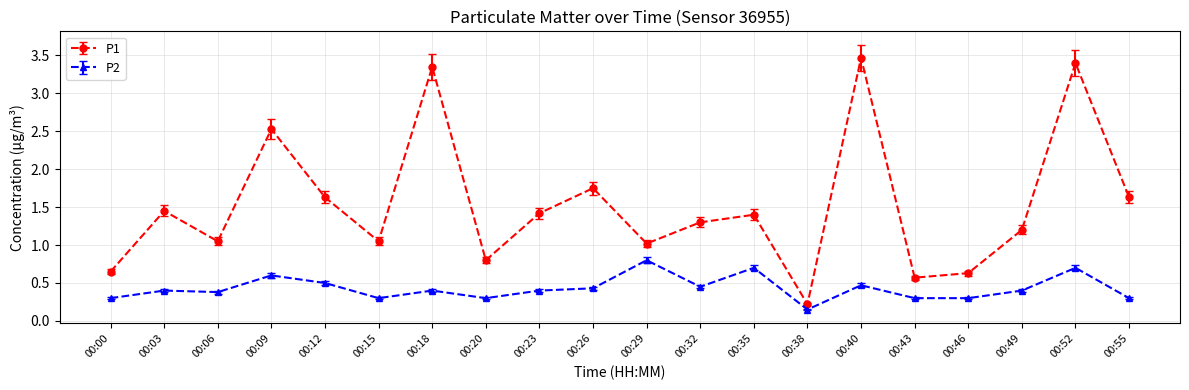

In P1, how many points are higher than both neighbors (excluding endpoints)?

7